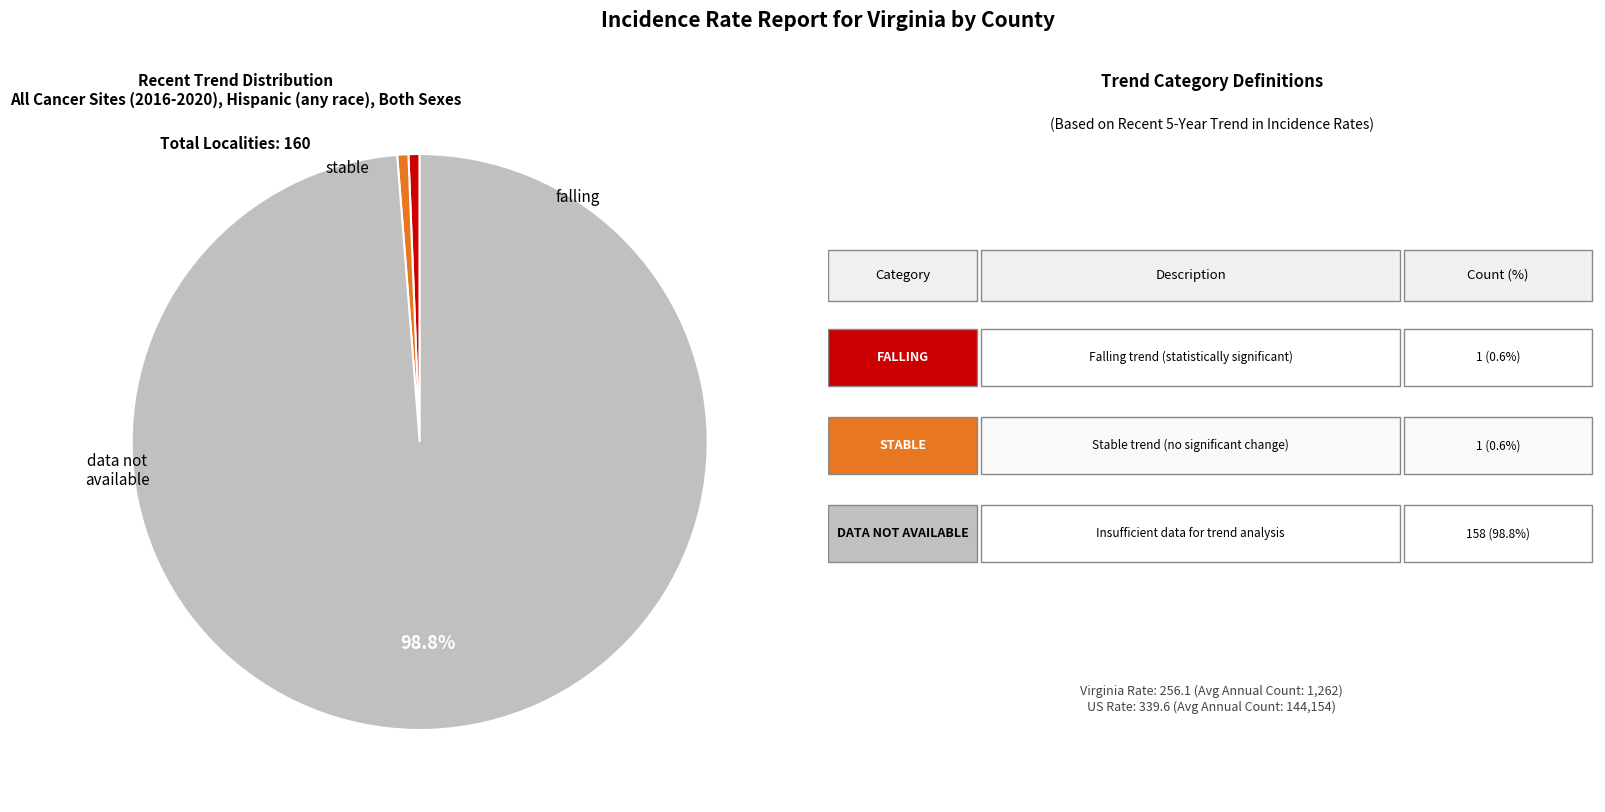

Is there a majority slice in this chart?

Yes